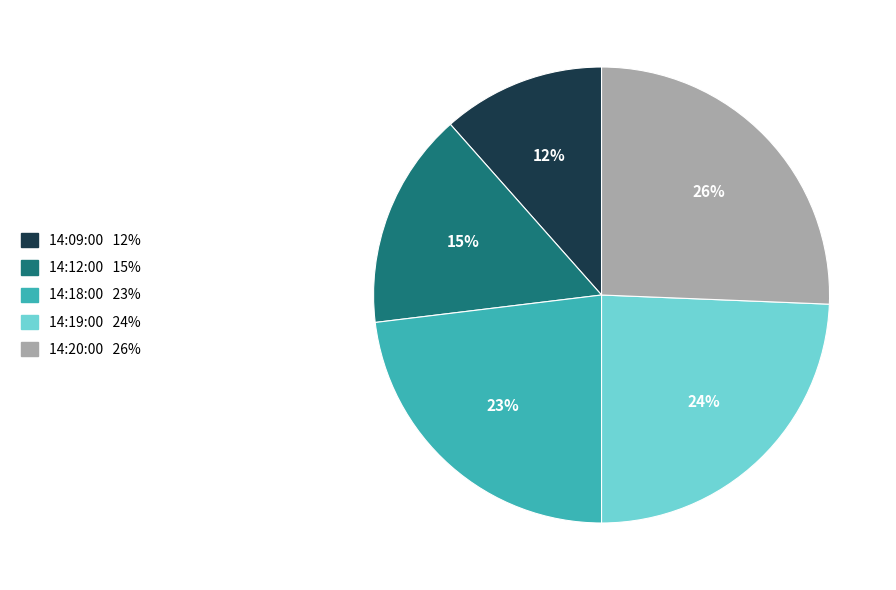

How many segments does this pie chart have?

5